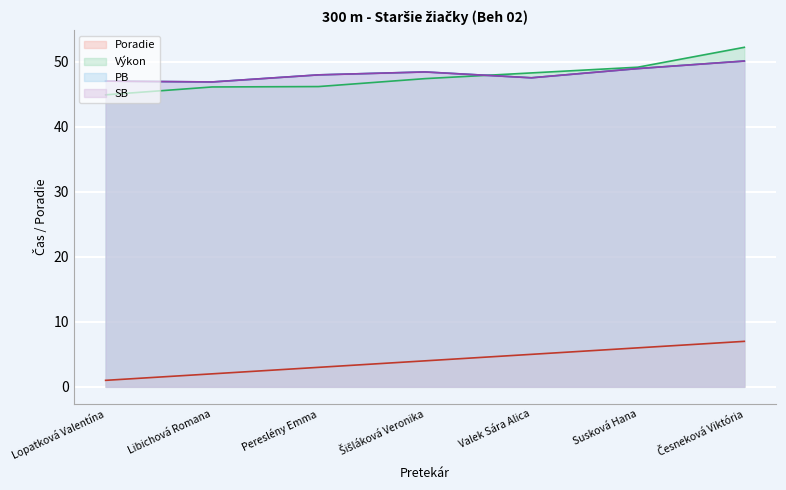

The PB (line) series shows 32.8 at Susková Hana. True or false?

False